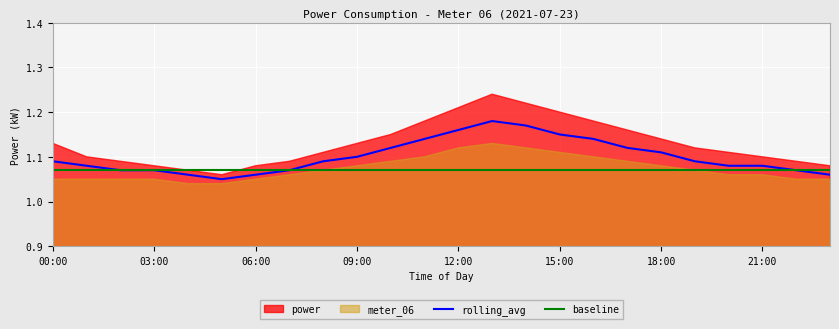

Is it true that rolling_avg equals 0.3 at 18:00?

False